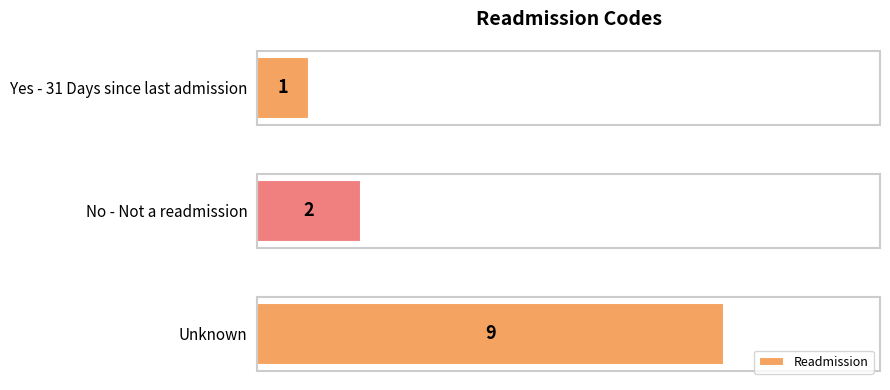

What is the greatest value displayed?

9